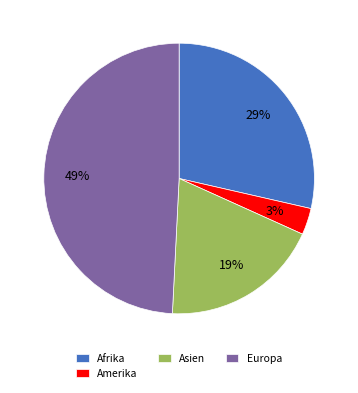

The Europa slice represents 49% of the pie. True or false?

True